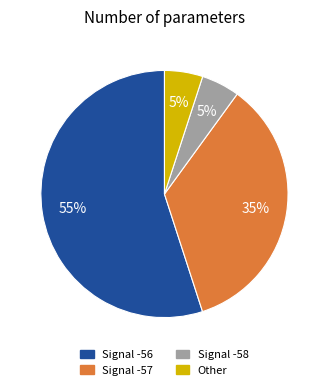

Which category has the biggest portion of the pie?

Signal -56